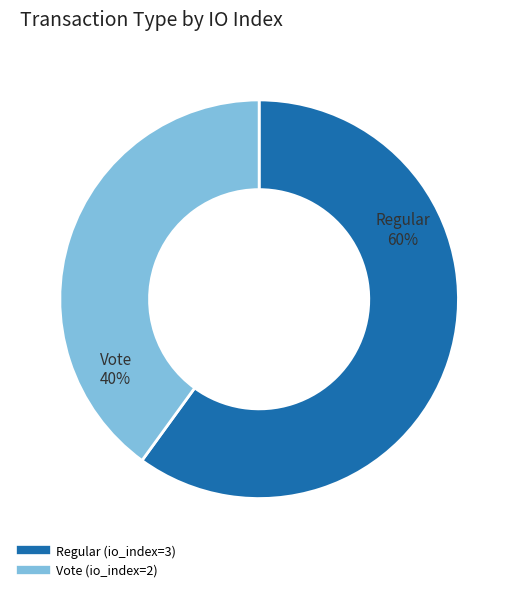

Rank the categories by value from lowest to highest.

Vote (io_index=2), Regular (io_index=3)